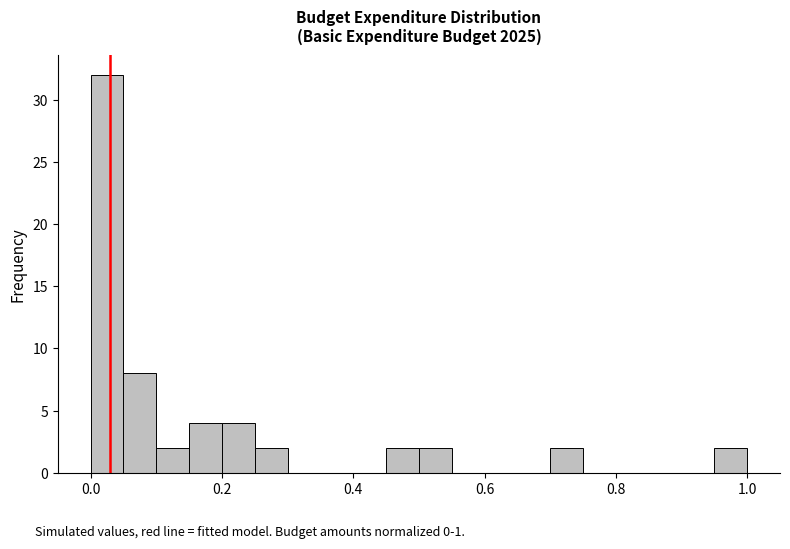

Read against the x-axis, roughly where is the centre of the tallest bar?

0.02